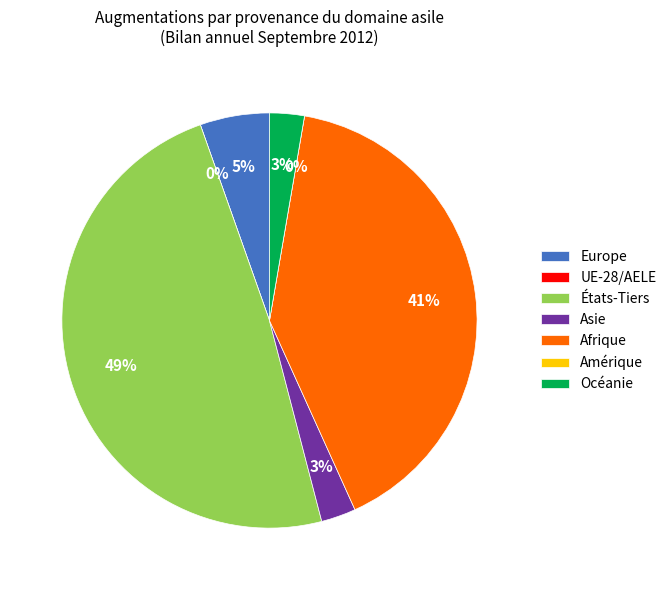

To the nearest percent, what percentage of the pie is Océanie?

3%